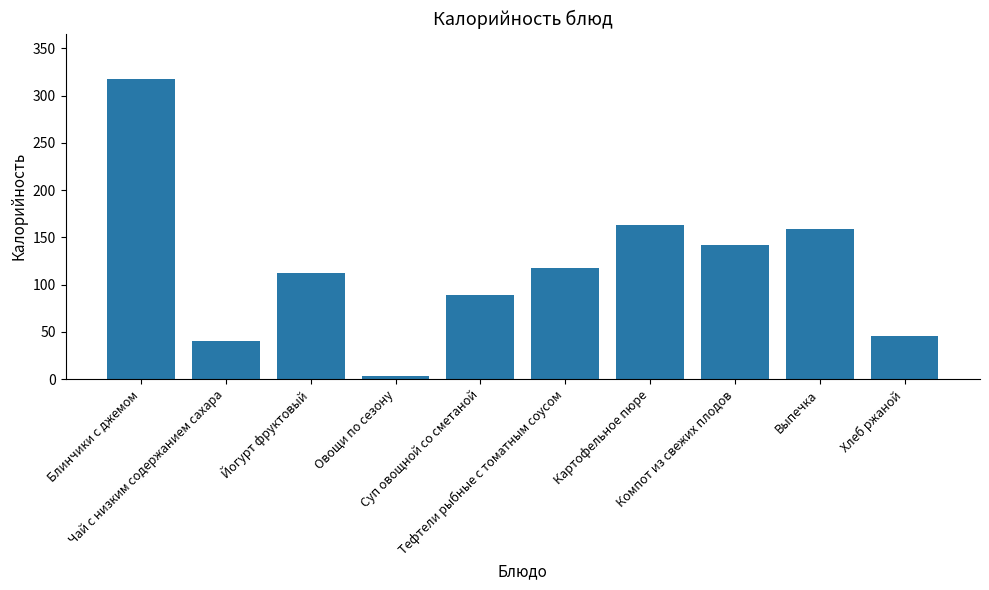

What is the difference between the second highest and second lowest values?

123.0